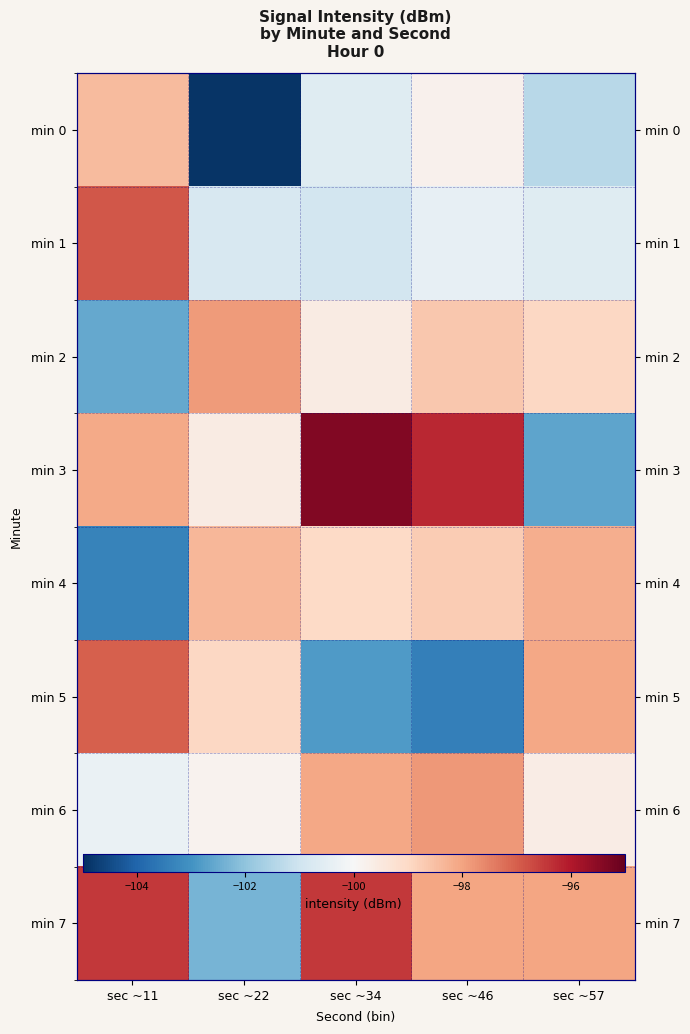

Which has a higher value, sec ~46 or sec ~34?

sec ~46